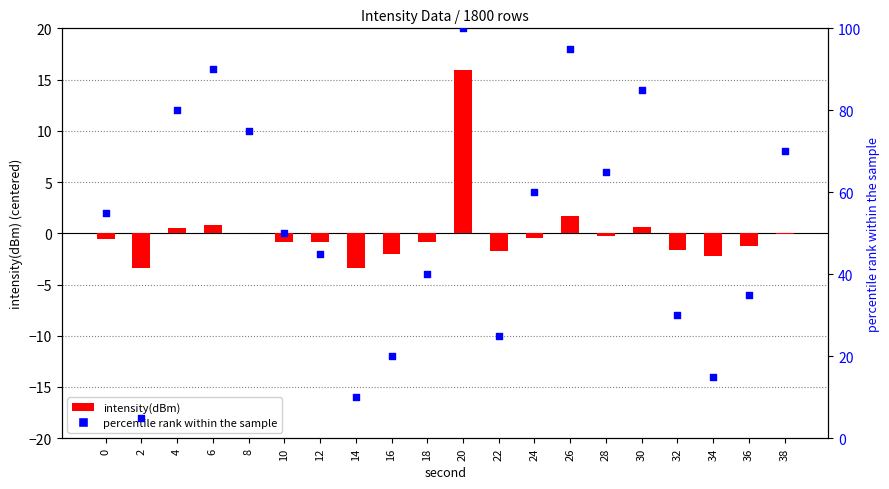

Which series has the largest Y range (max minus min)?

percentile rank within the sample